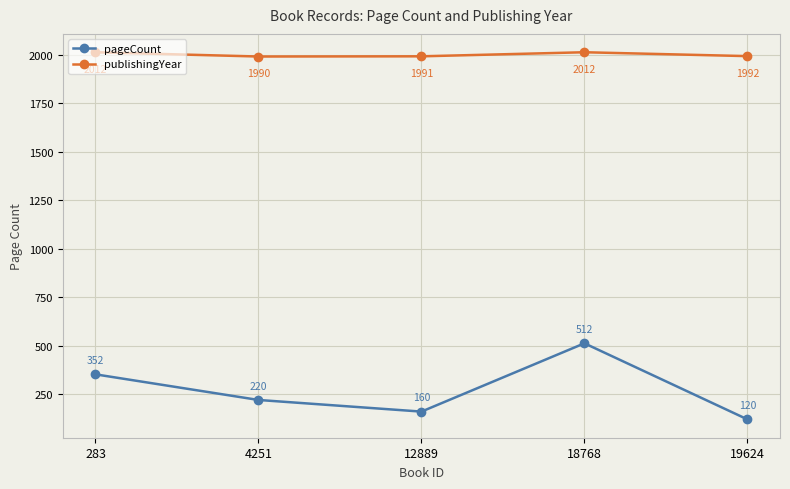

True or false: publishingYear and pageCount cross at least once.

False